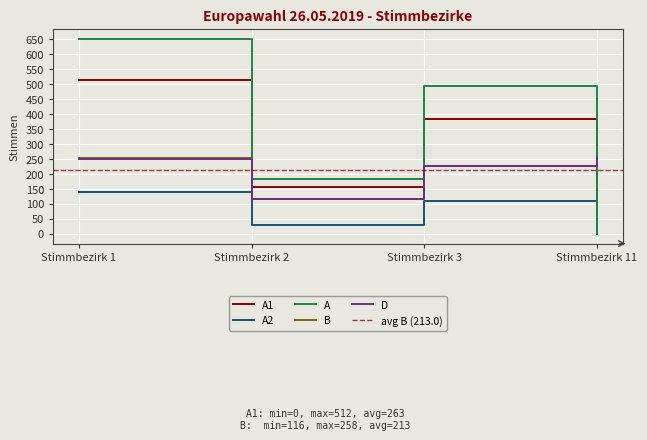

What is the difference between the highest and lowest values at Stimmbezirk 11?

258